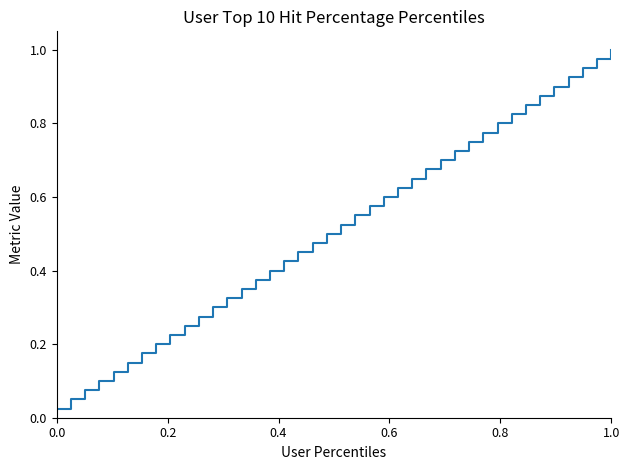

Count the number of categories in the chart.

40